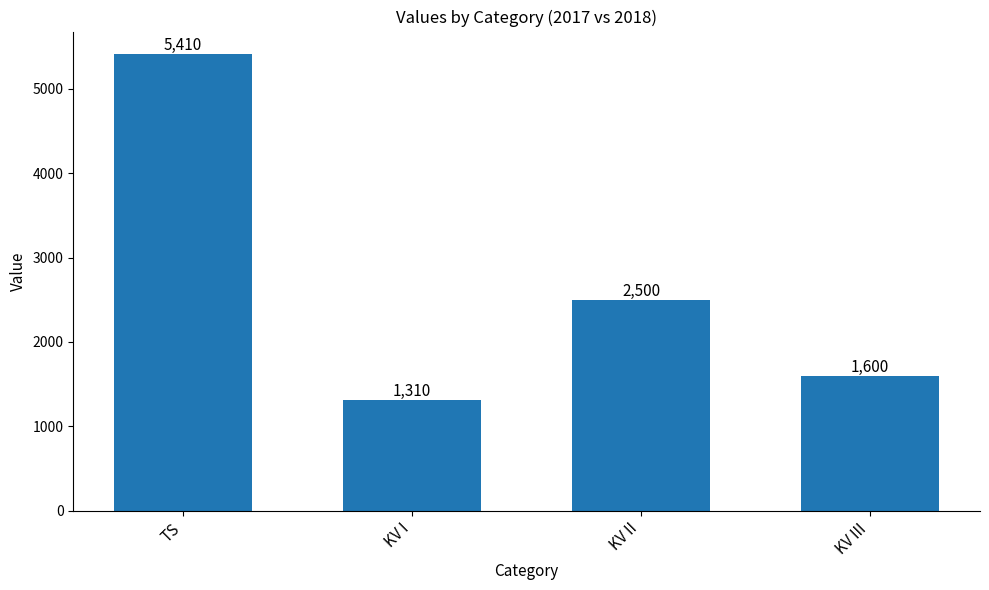

Reading left to right, list all the values displayed in this chart.

TS=5410	KV I=1310	KV II=2500	KV III=1600